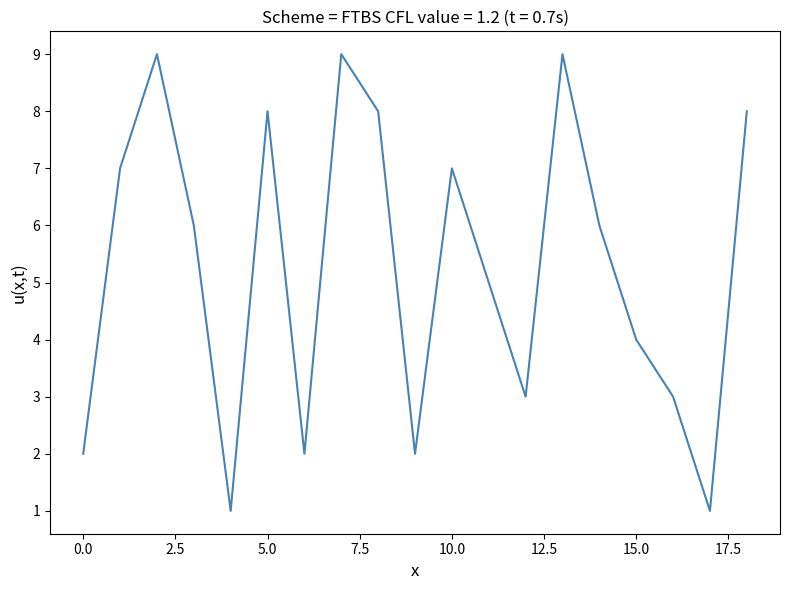

What is the maximum value shown in the chart?

9